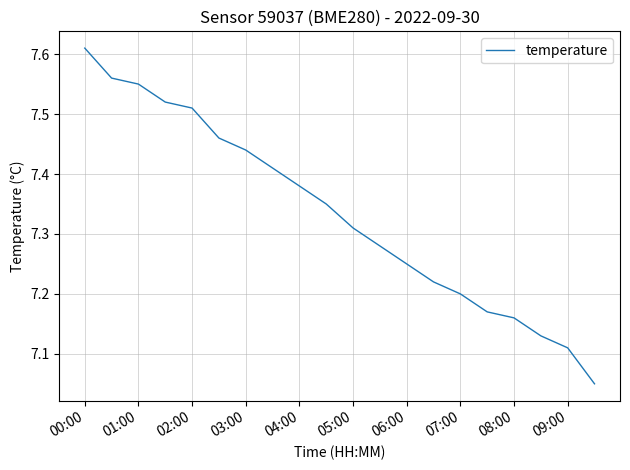

How many series are shown in this chart?

1